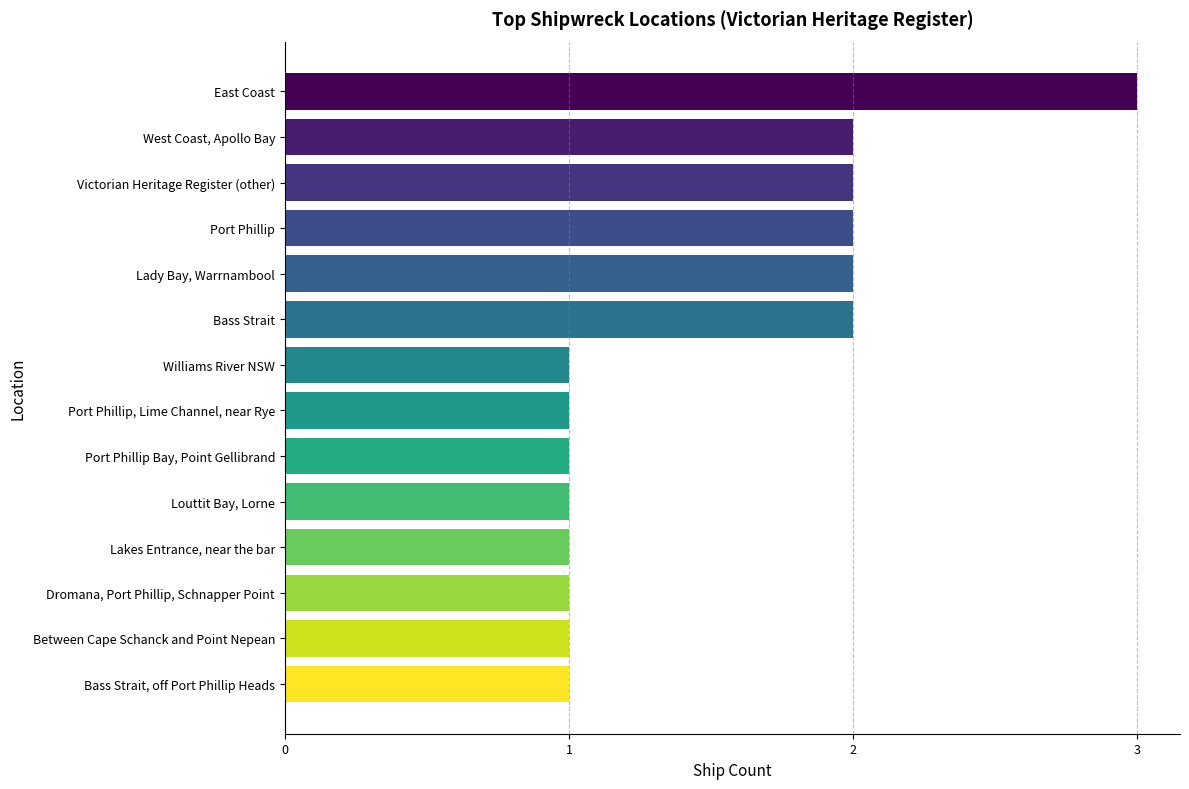

What is the maximum value shown in the chart?

3